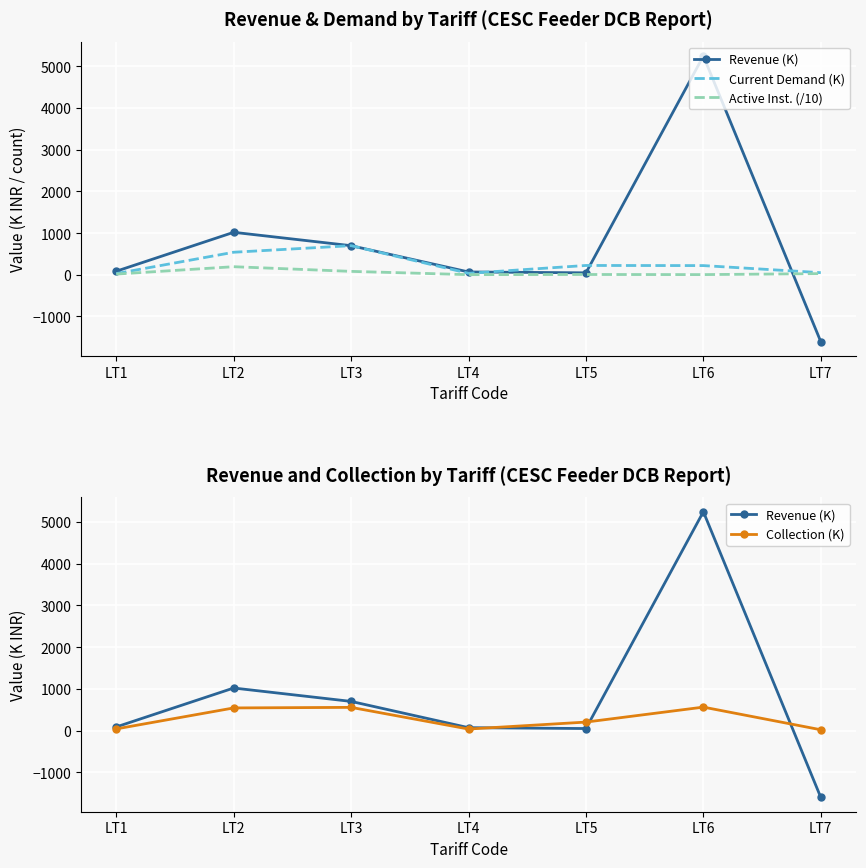

Where is the first local maximum for Current Demand (K)?

LT3